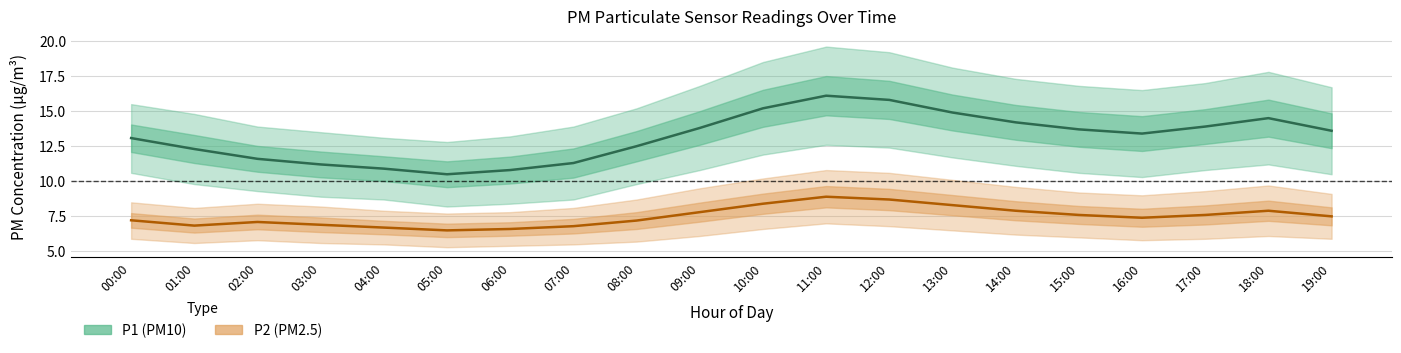

At how many categories does at least one series exceed 10?

20